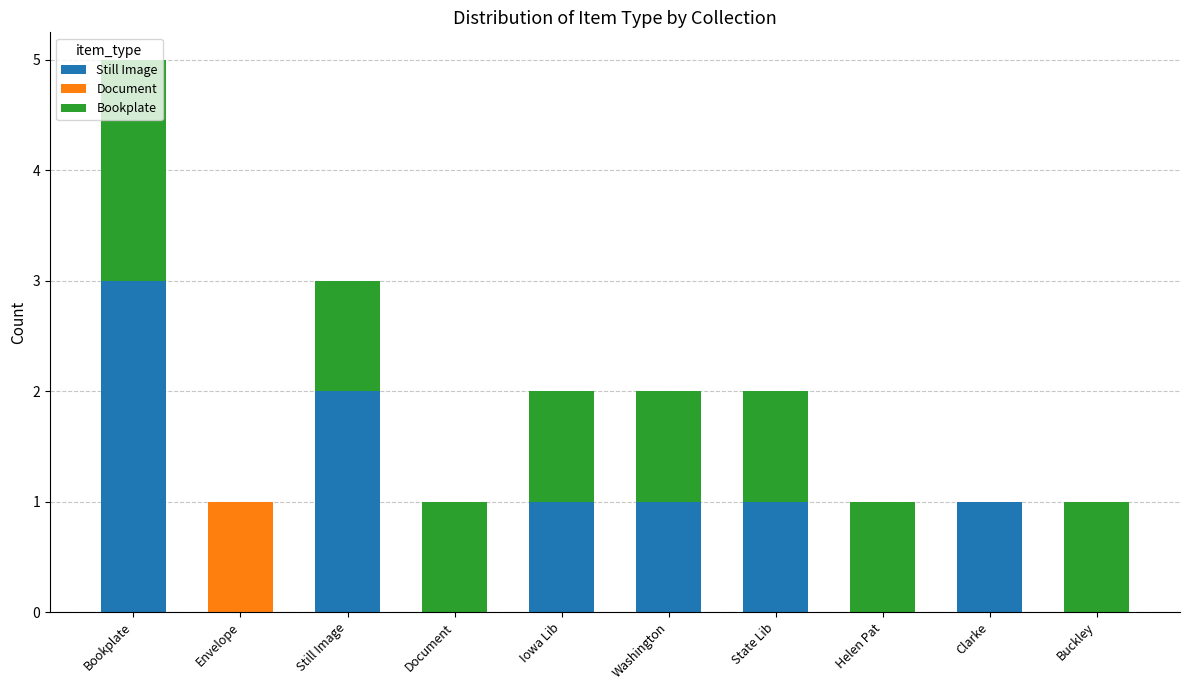

At which category is the sum across all series the highest?

Bookplate